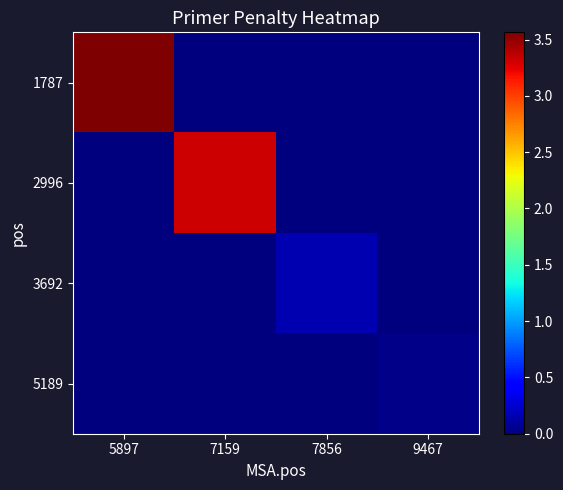

Reading left to right, extract all data points from this chart.

1787: 5897=3.6	7159=0.0	7856=0.0	9467=0.0
2996: 5897=0.0	7159=3.3	7856=0.0	9467=0.0
3692: 5897=0.0	7159=0.0	7856=0.2	9467=0.0
5189: 5897=0.0	7159=0.0	7856=0.0	9467=0.0